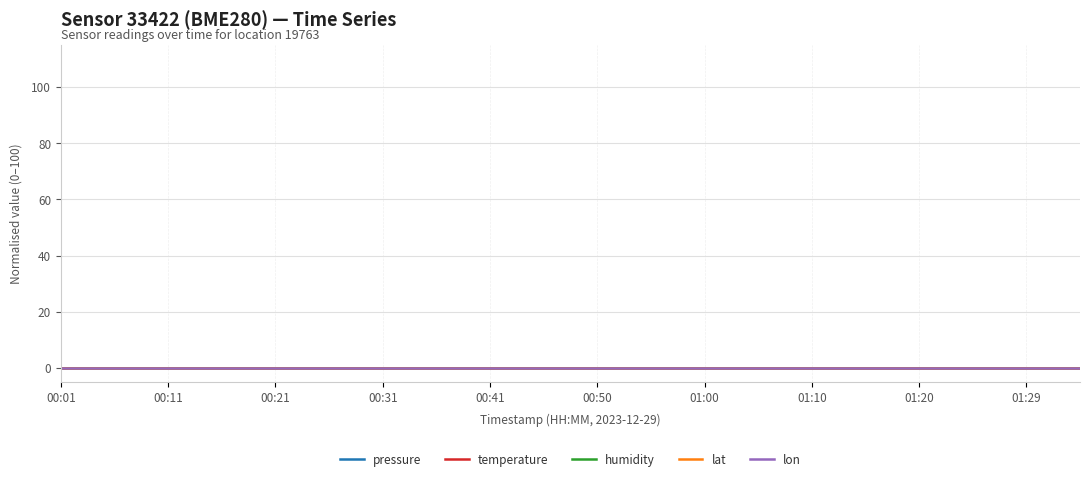

Is the value of pressure at 01:15 greater than the value of humidity at 00:55?

Yes